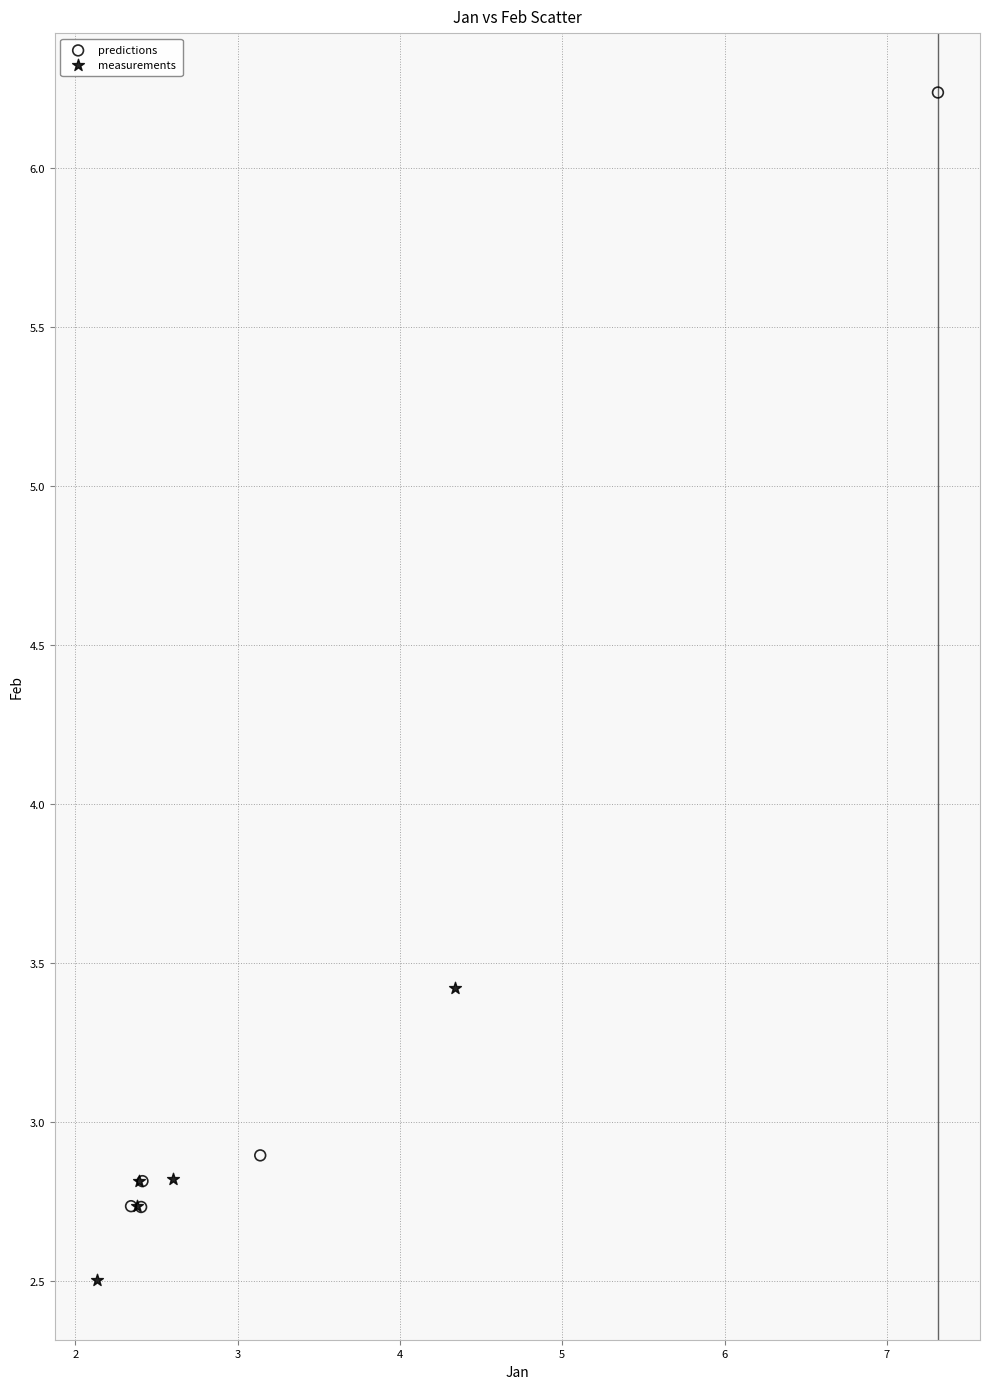

Which series has the largest Y range (max minus min)?

predictions